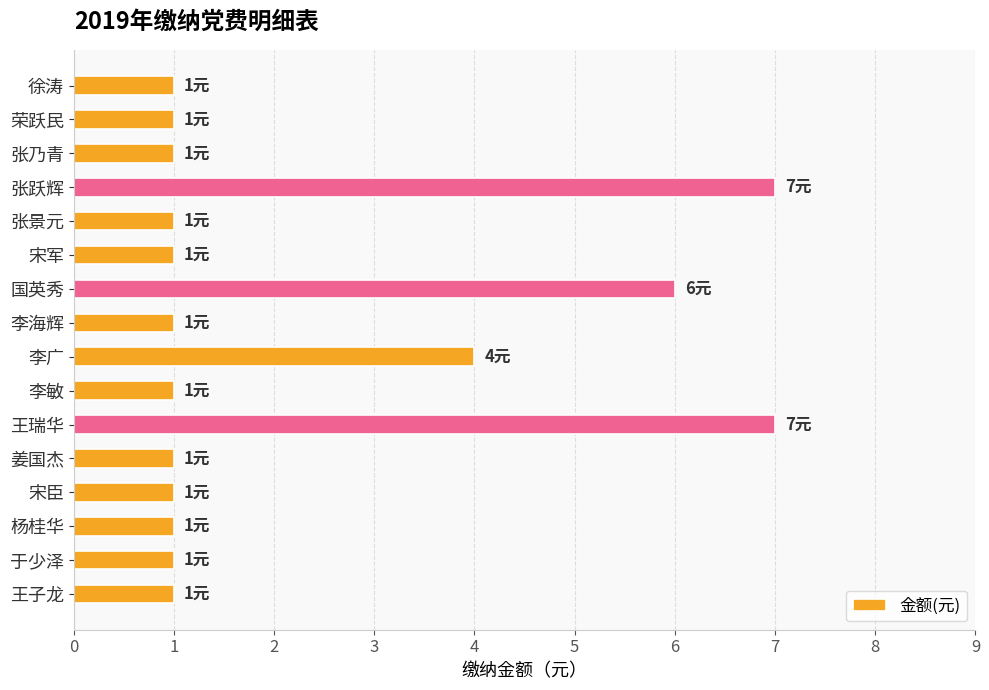

Reading bottom to top, list all the values displayed in this chart.

1	1	1	1	1	7	1	4	1	6	1	1	7	1	1	1